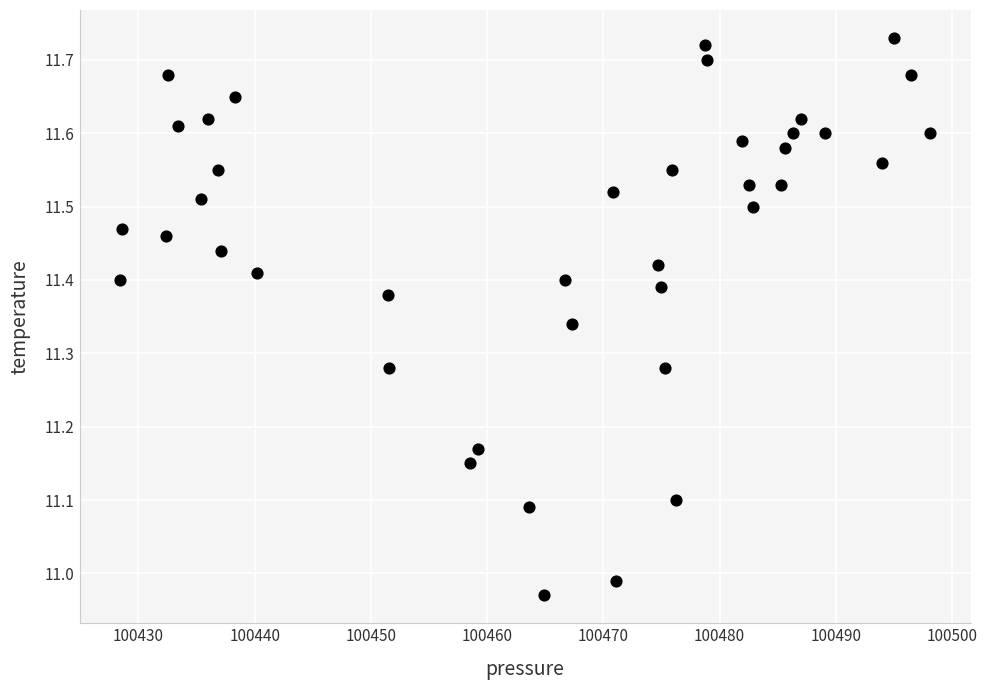

What is the range of Y values (max minus min)?

0.8